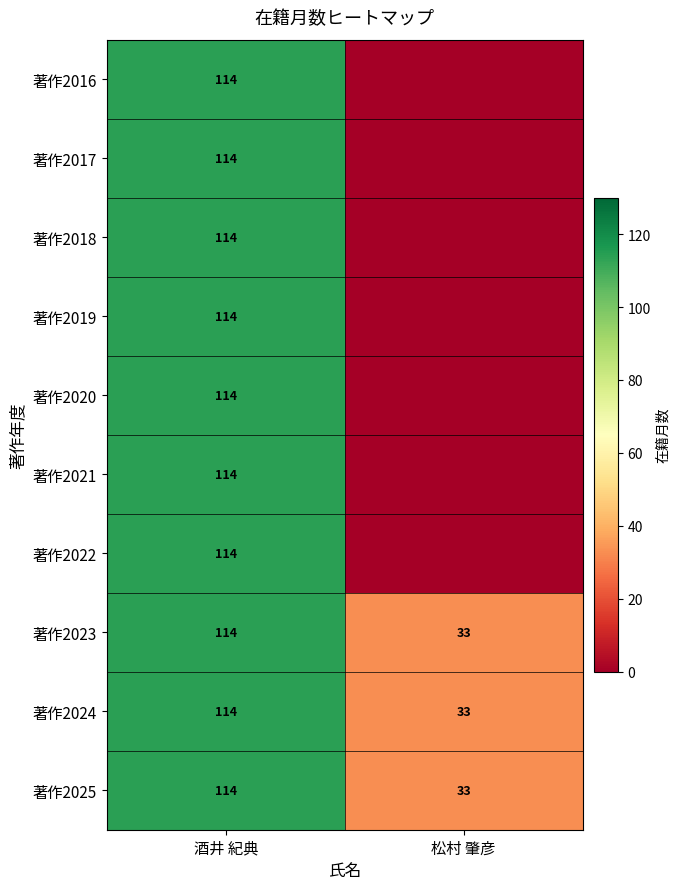

The 著作2024 series shows 174 at 酒井 紀典. True or false?

False